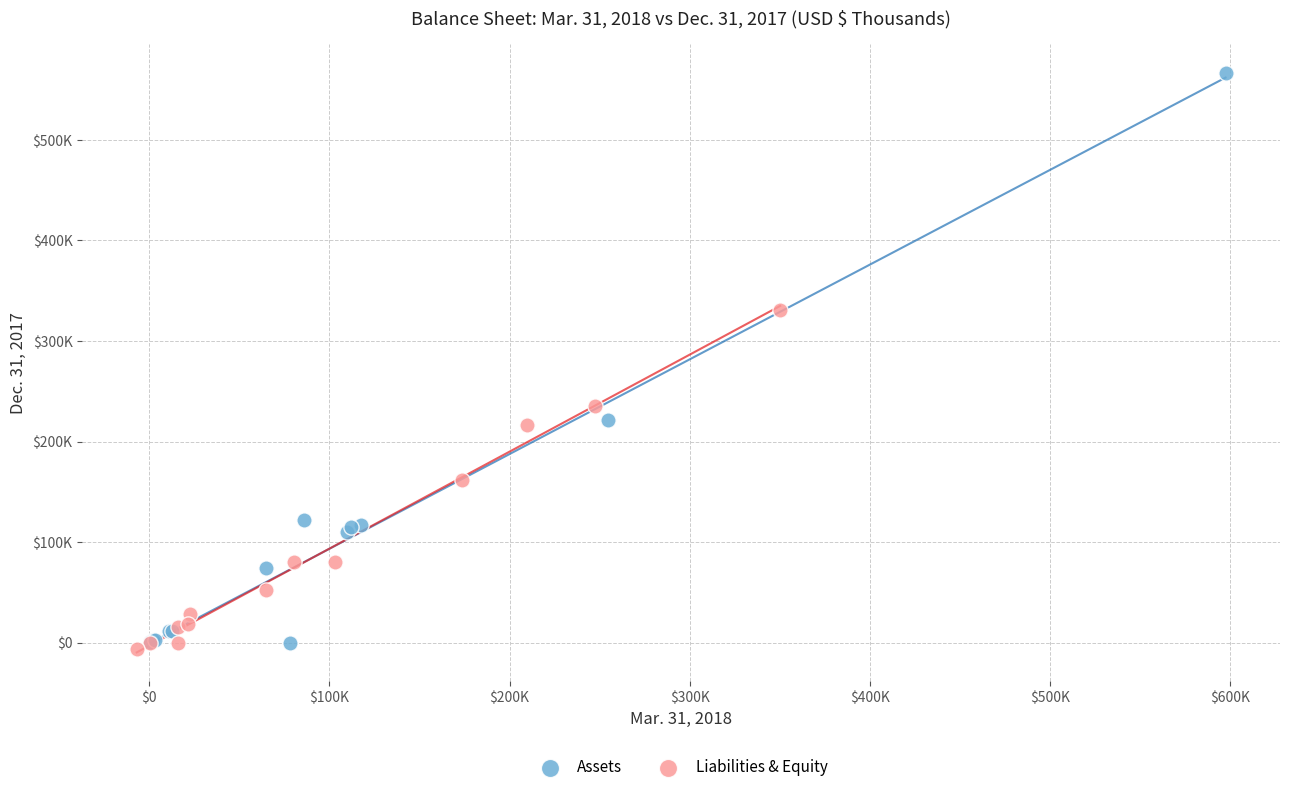

What are all the series names shown in the legend?

Assets, Liabilities & Equity